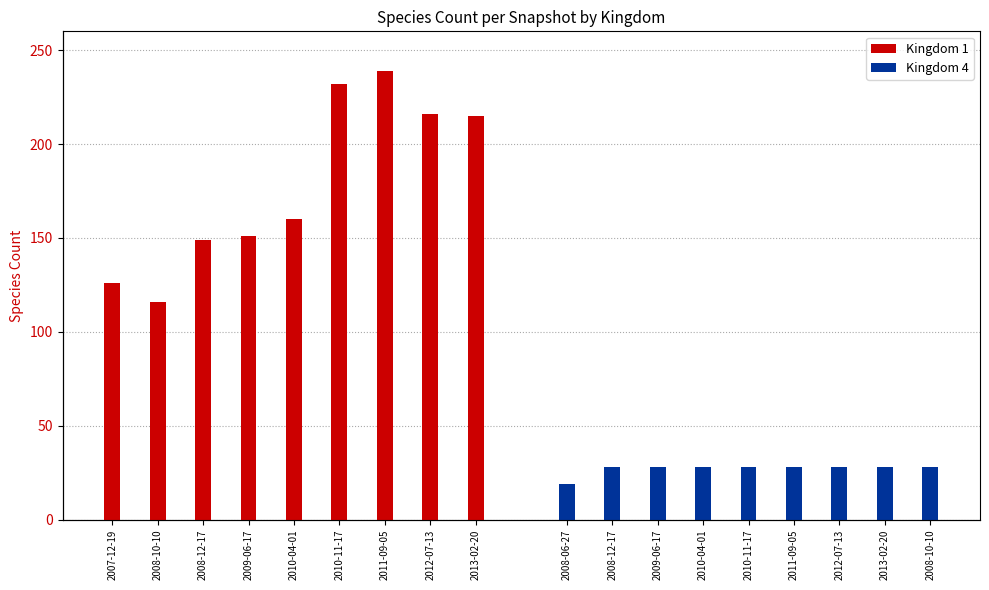

How many bars are there in total?

18